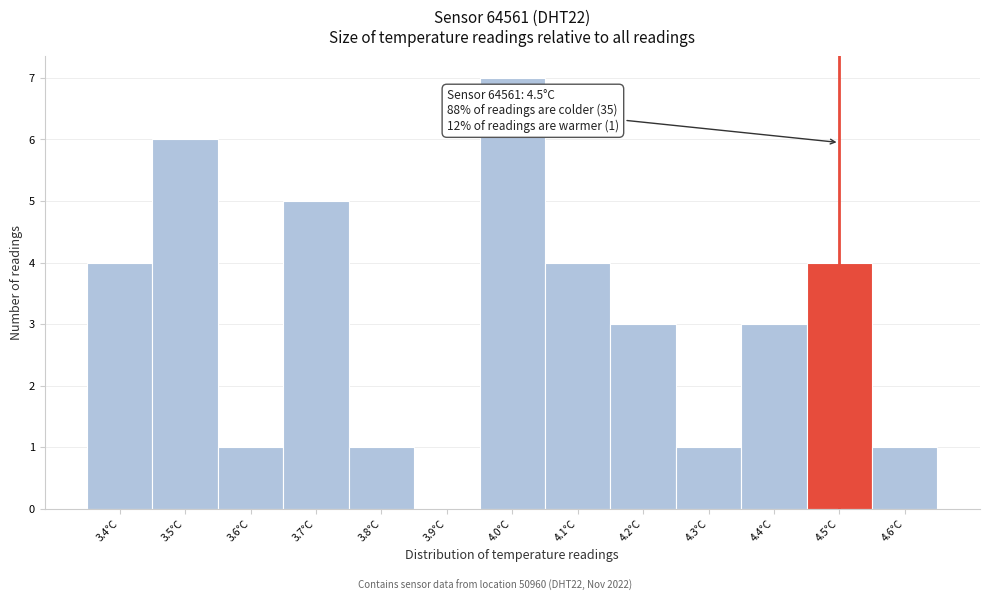

Which range on the x-axis has the tallest bar?

3.95 to 4.05